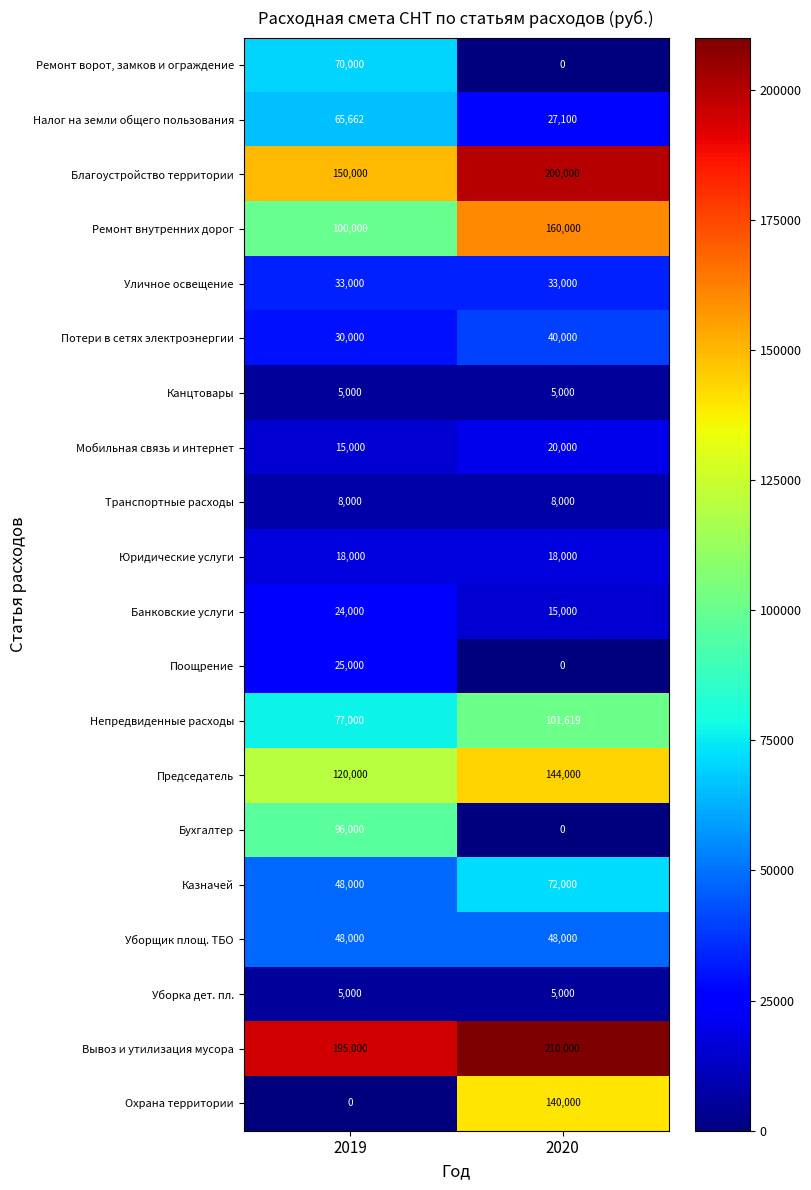

Between 2019 and 2020, which series saw the biggest shift?

Охрана территории